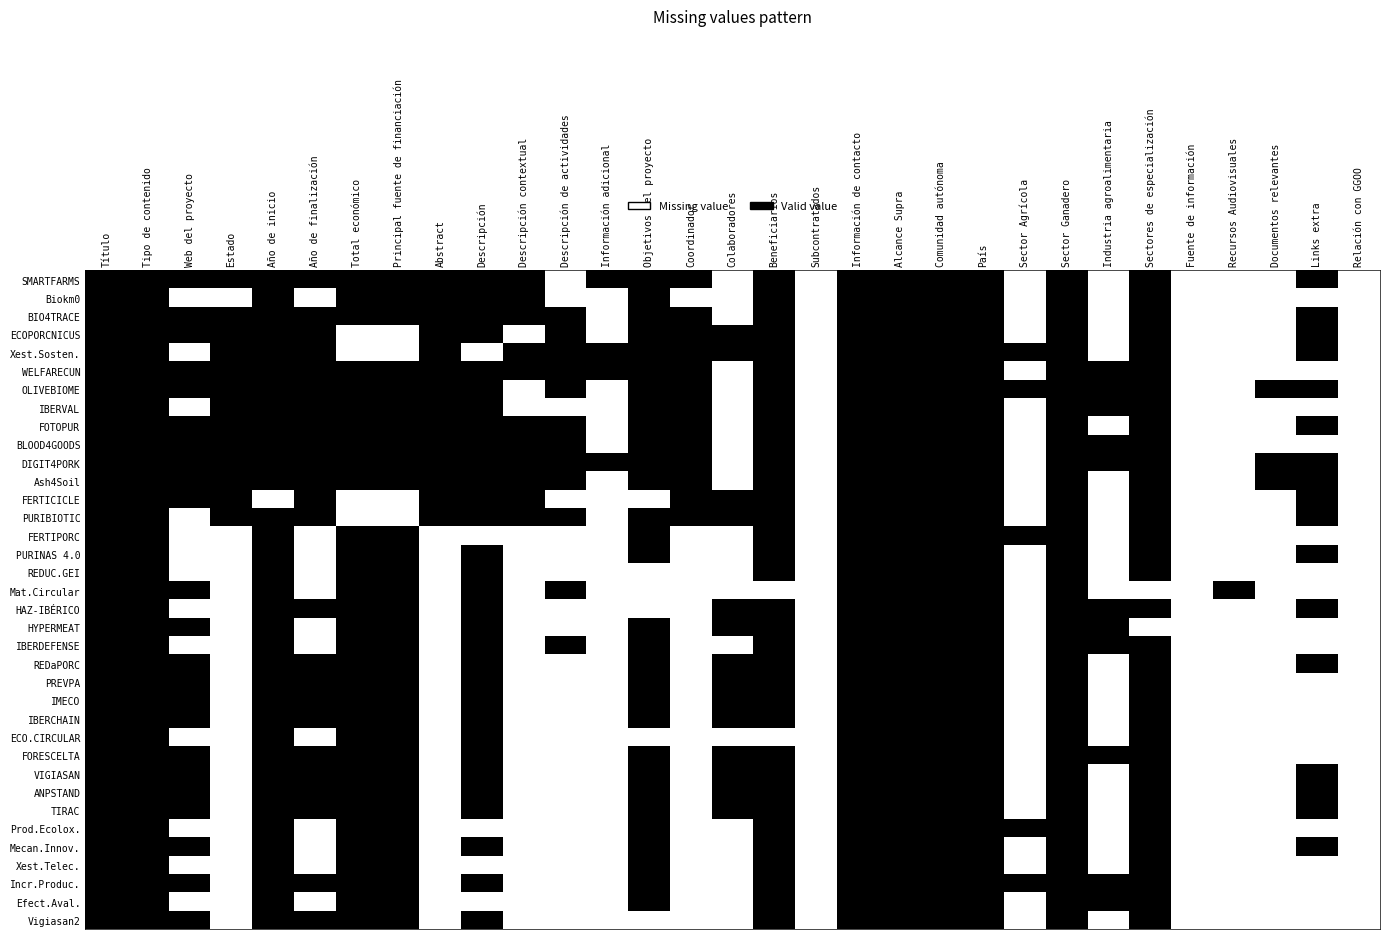

Count the number of categories in the chart.

31